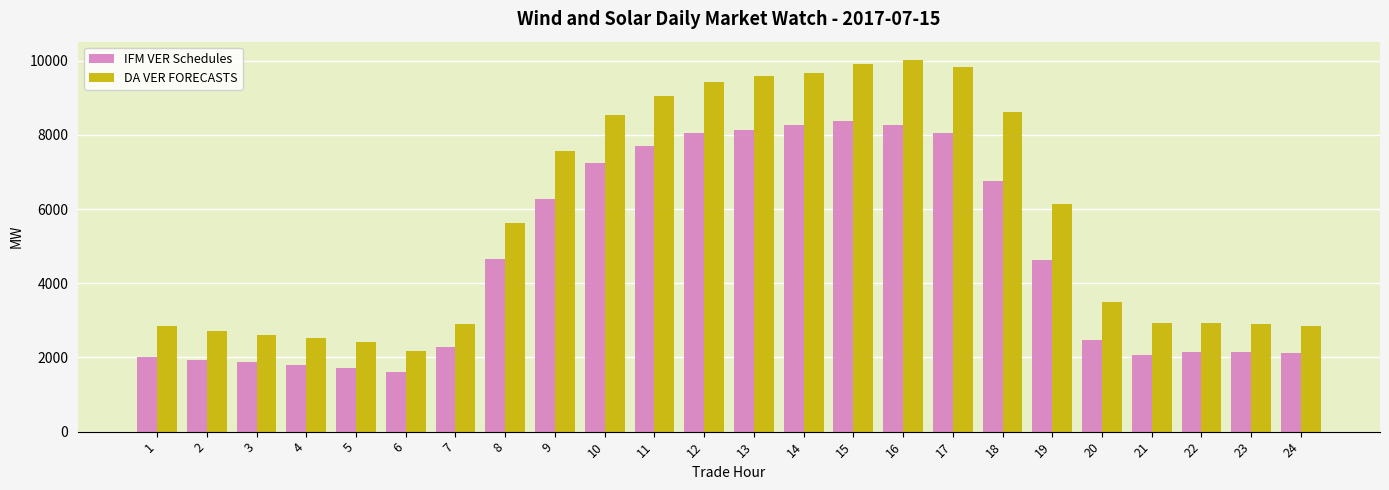

At which label does IFM VER Schedules reach its peak?

15